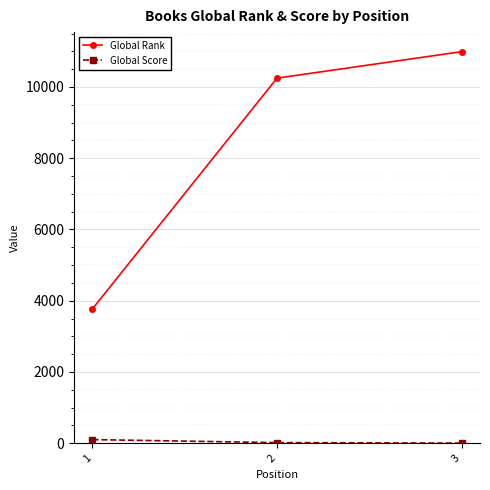

The value of Global Rank at 2 is 10247. True or false?

True